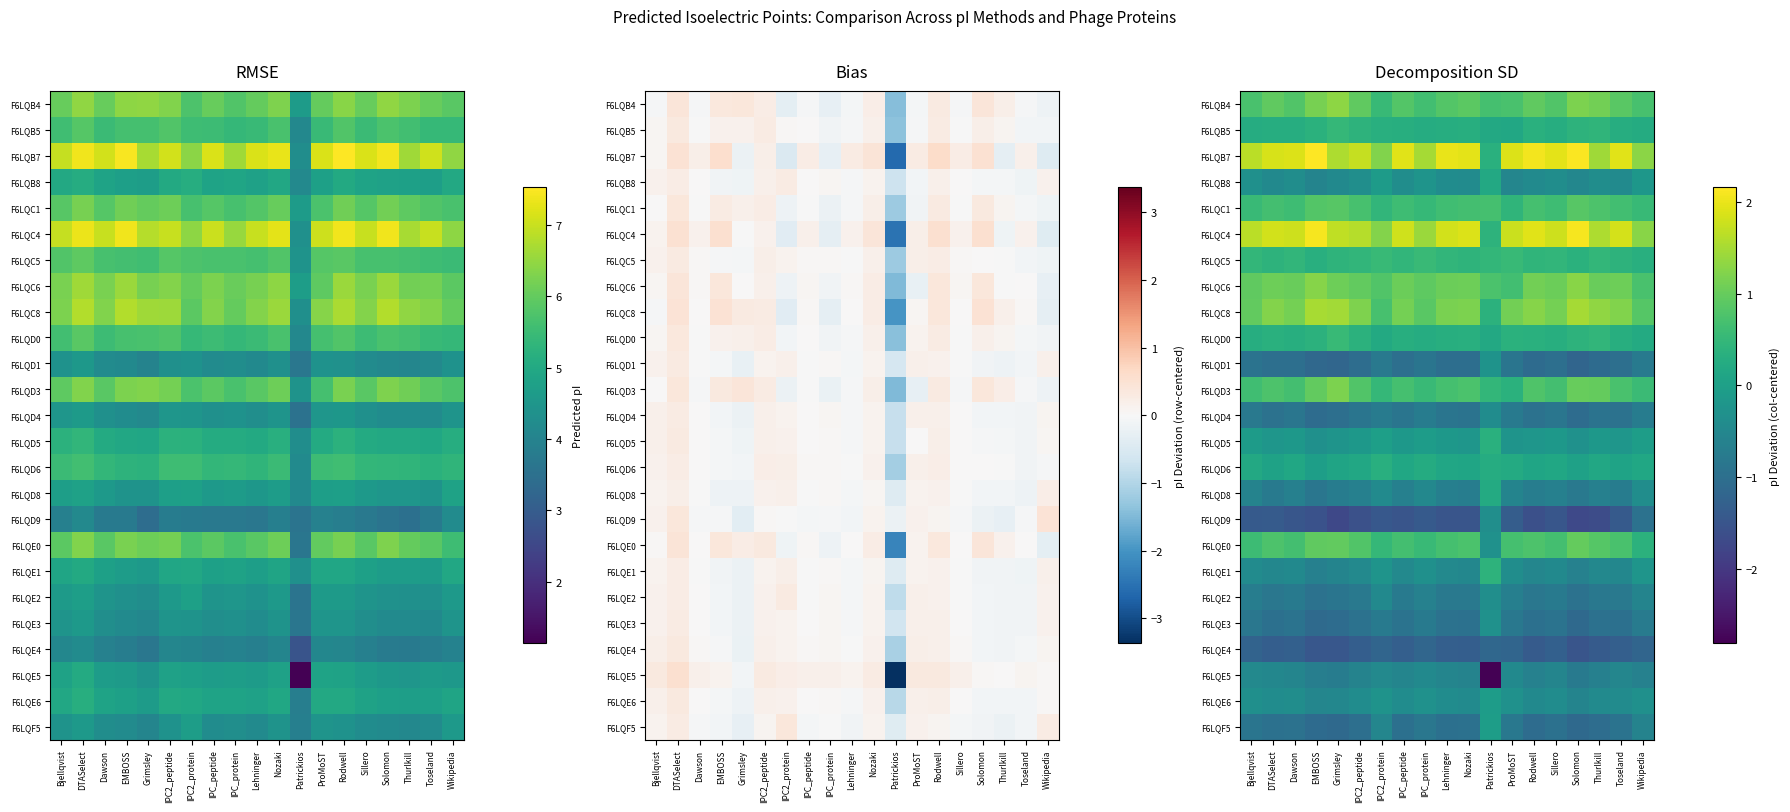

True or false: F6LQE6 has a value of -0.5 at Lehninger.

False